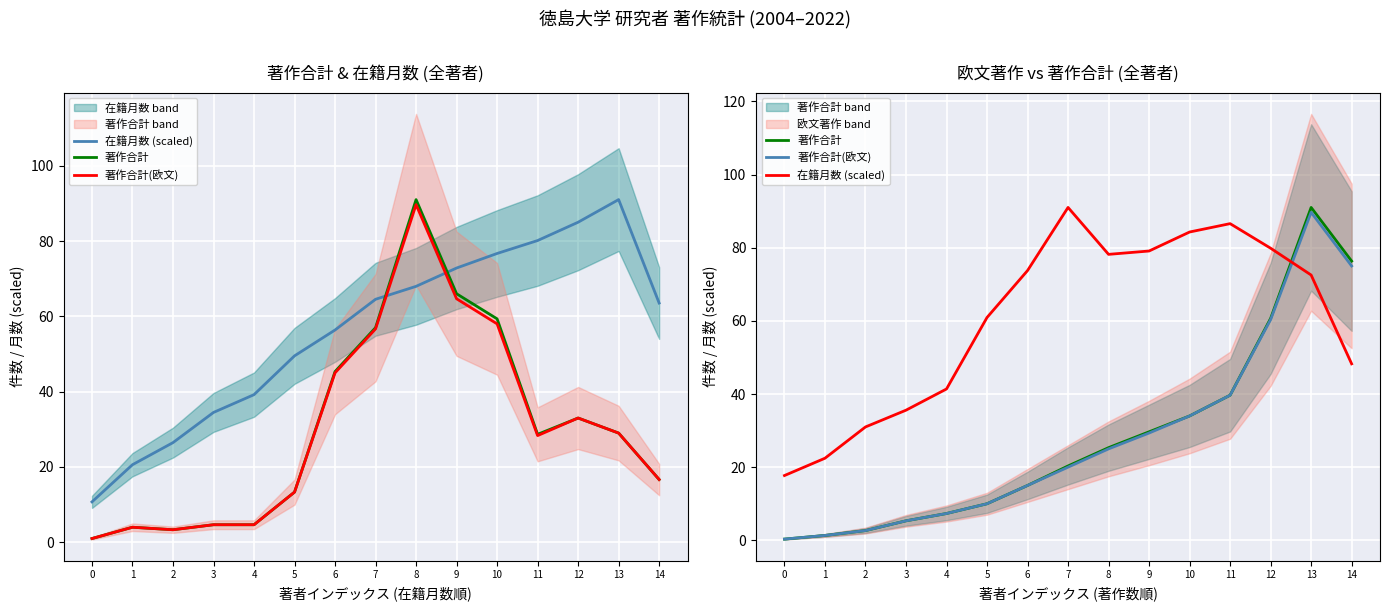

What is the average value of the 著作合計(欧文) series?

27.7